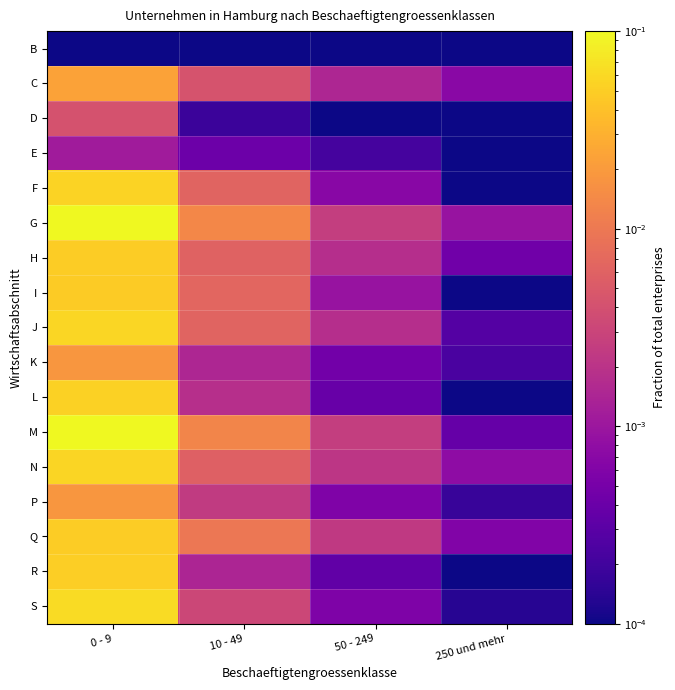

At 10 - 49, list the series in order from largest to smallest.

G, M, Q, I, F, J, H, N, C, S, P, L, K, R, E, D, B